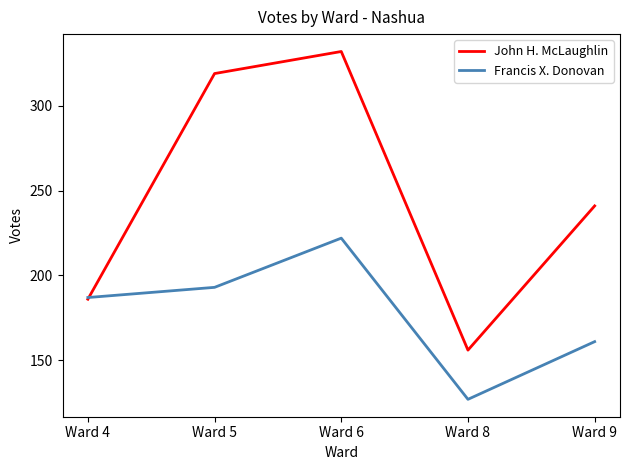

Which series has the largest range (max minus min)?

John H. McLaughlin